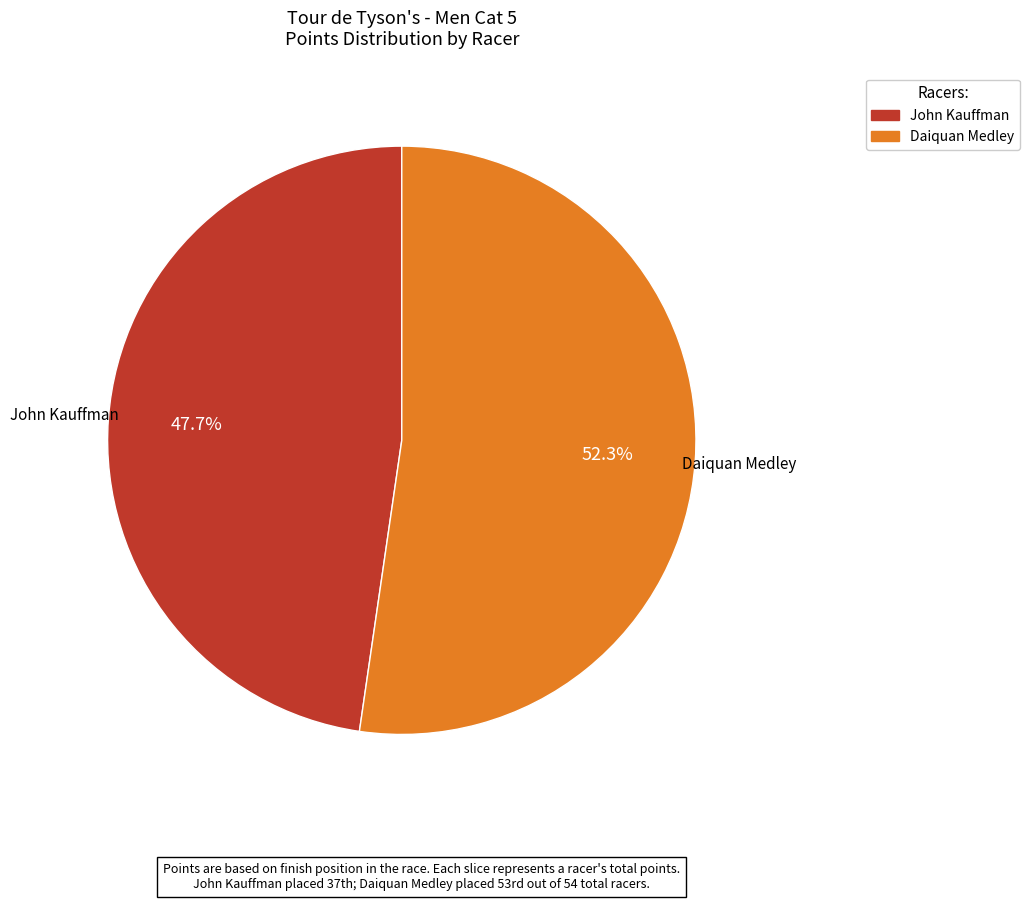

Rank the categories by value from lowest to highest.

John Kauffman, Daiquan Medley